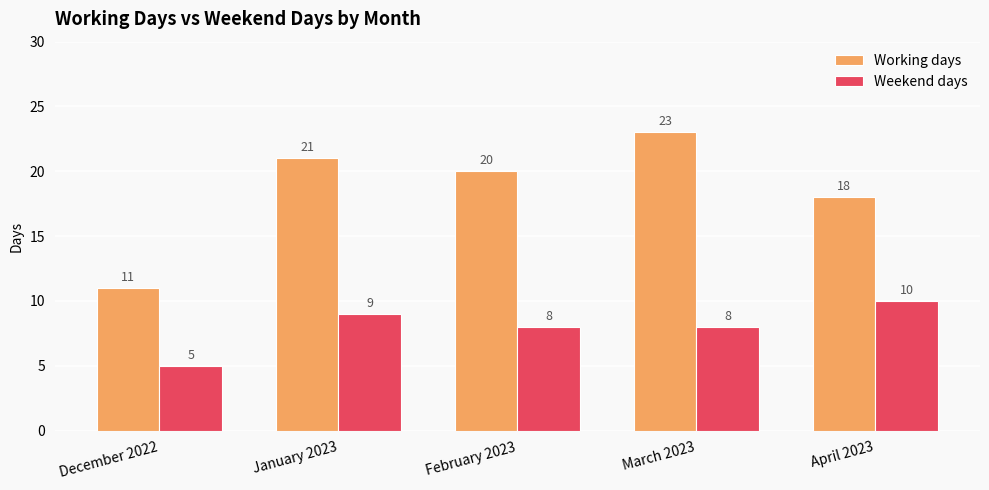

List the series in order of their overall mean, lowest first.

Weekend days, Working days